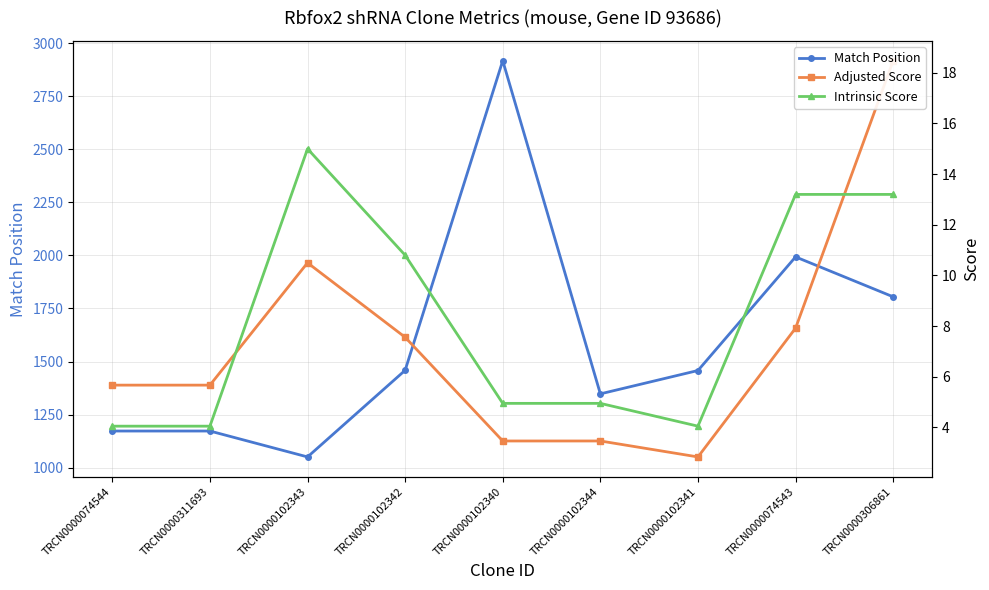

How many data points in Match Position are above 1458?

4